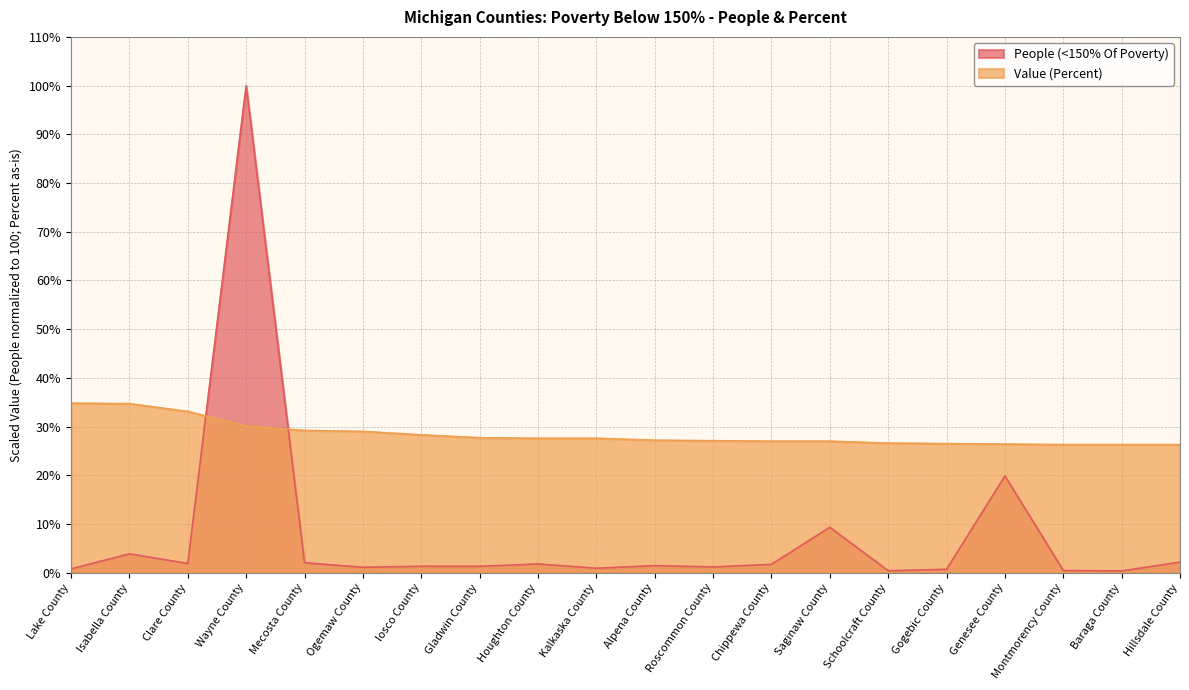

At which category is the sum across all series the highest?

Wayne County